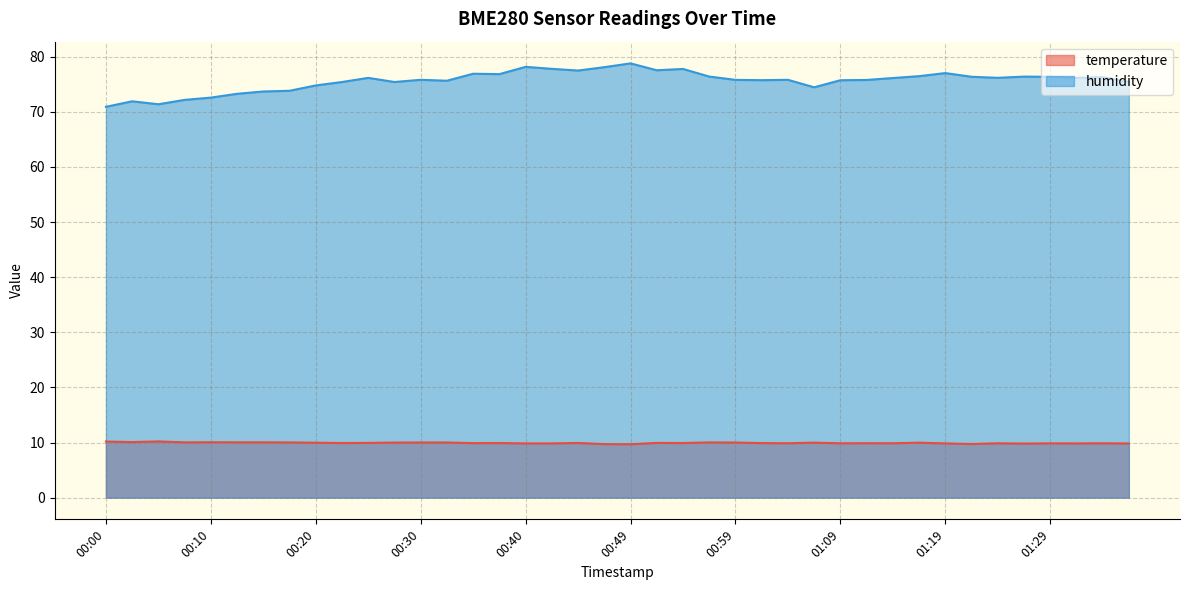

How many data points does each series have?

40